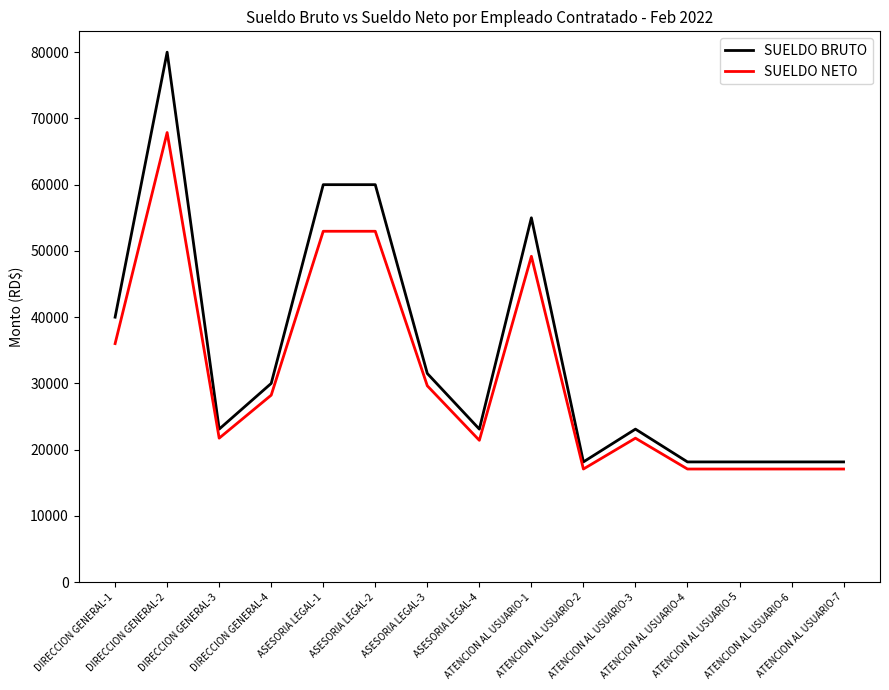

Which series has the widest spread of values?

SUELDO BRUTO